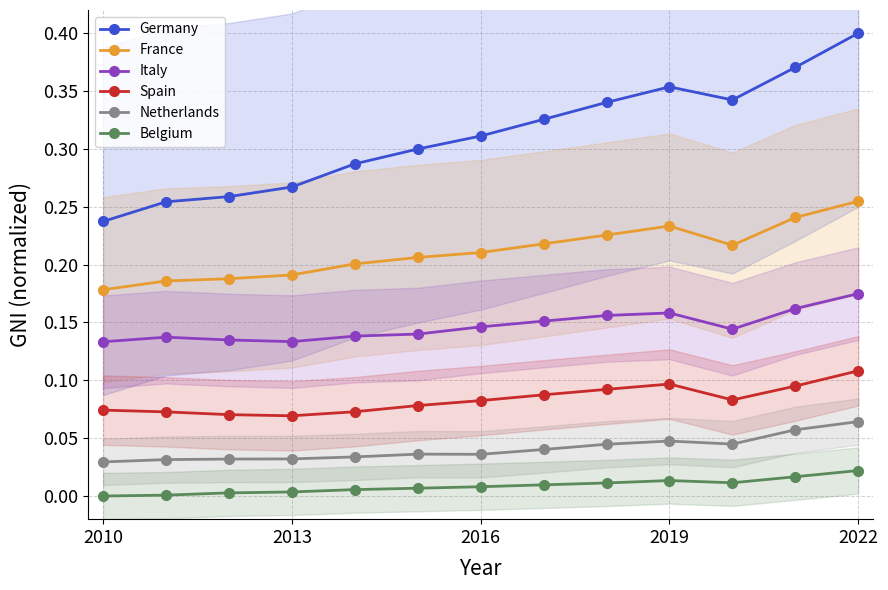

True or false: Germany and Belgium cross at least once.

False